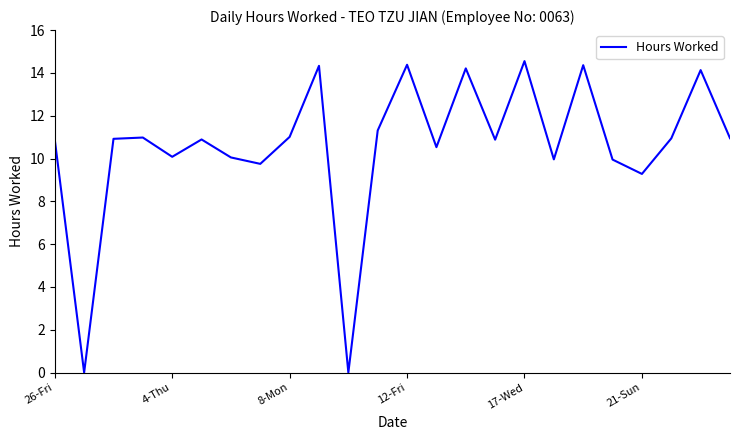

What is the greatest value displayed?

14.6